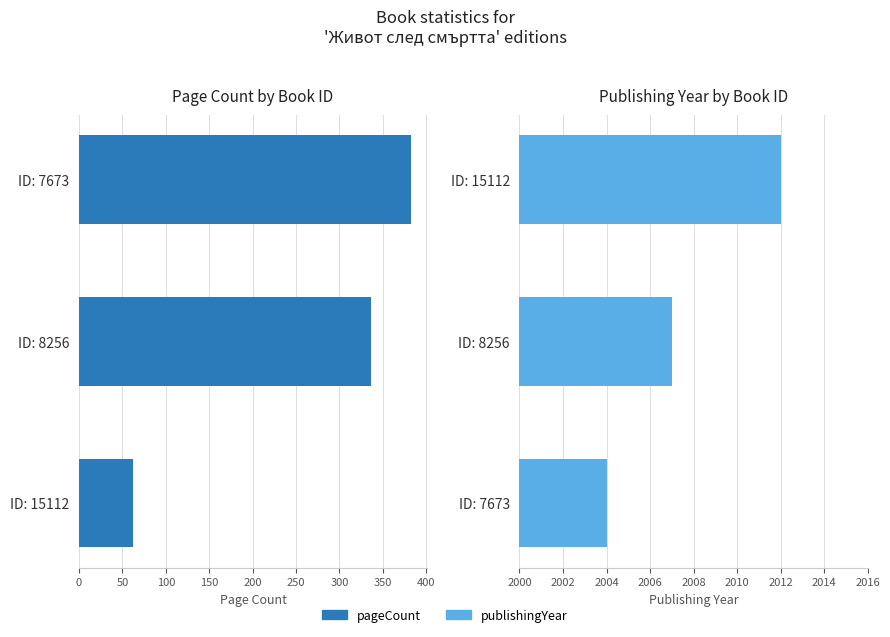

How many groups of bars are there?

3